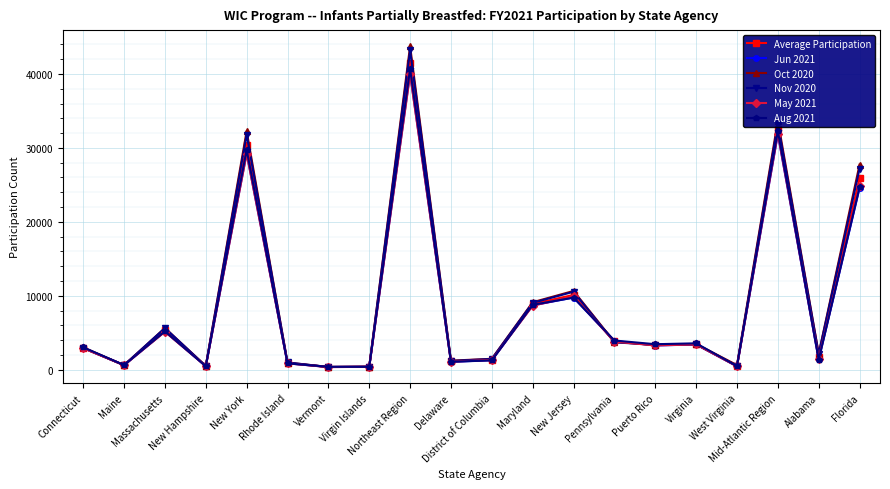

After their last crossing, which series has the higher values: Jun 2021 or Nov 2020?

Nov 2020